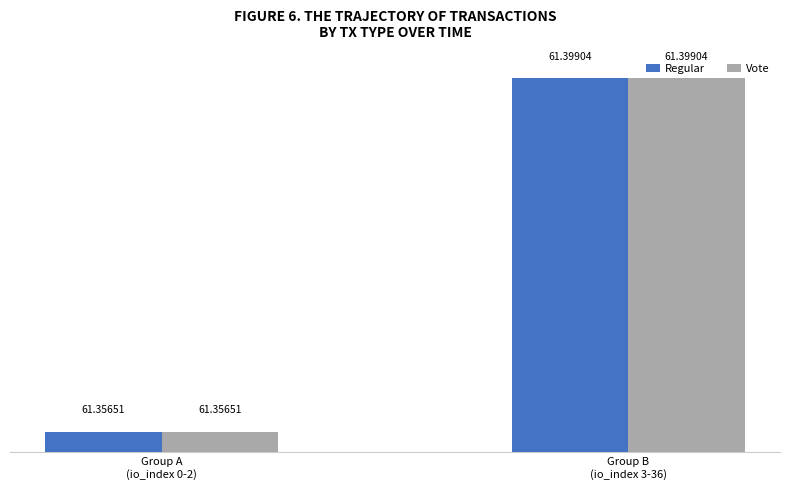

What value does the Regular series have at Group A
(io_index 0-2)?

61.4